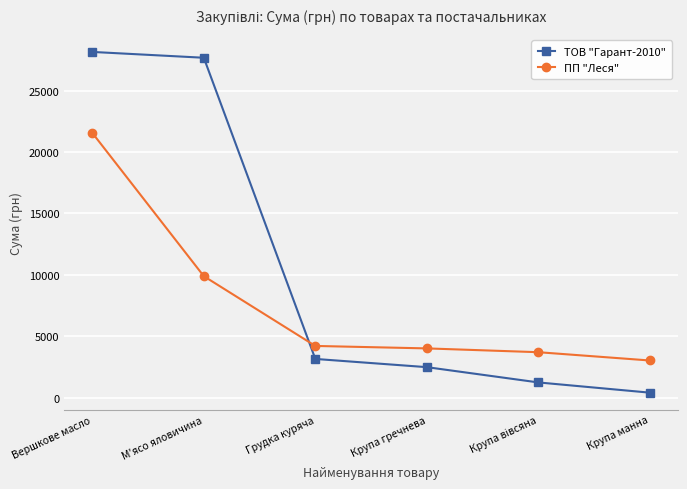

What is the minimum value for ТОВ "Гарант-2010"?

399.8